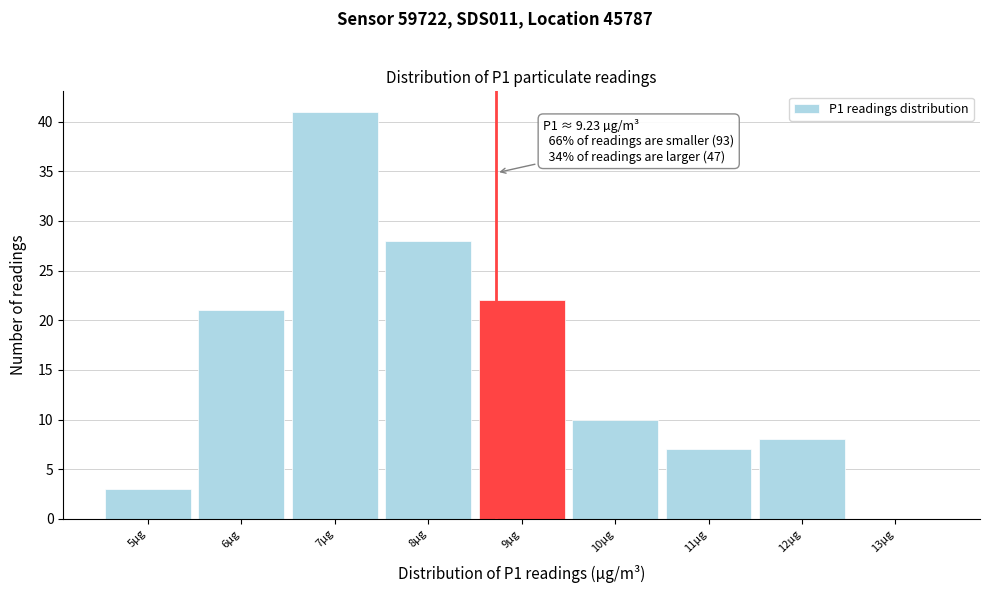

Reading right to left, list all the values displayed in this chart.

13µg=0	12µg=8	11µg=7	10µg=10	9µg=22	8µg=28	7µg=41	6µg=21	5µg=3